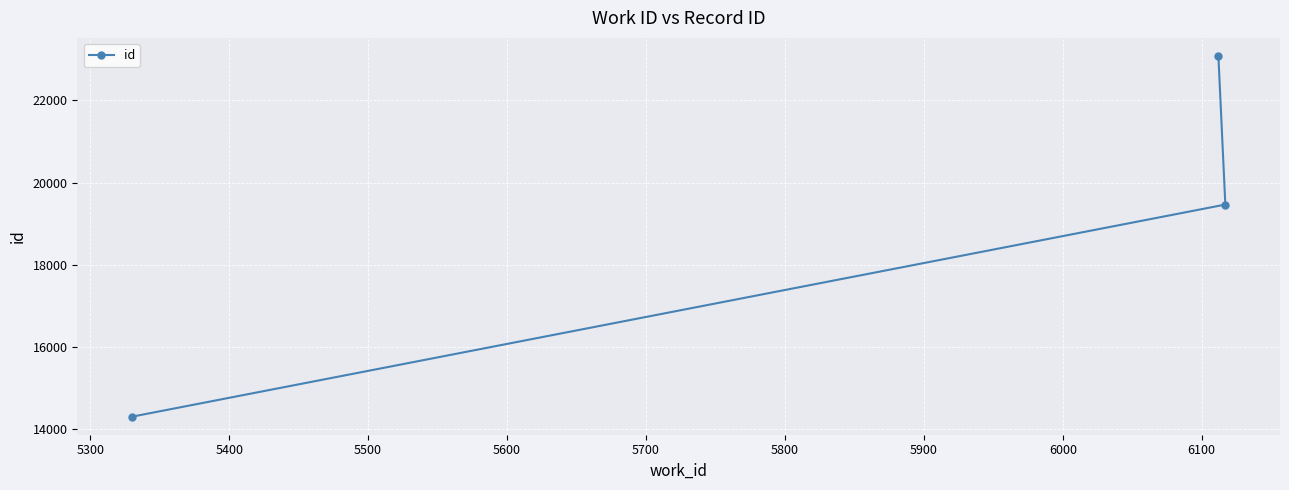

What is the sum of all values?

56851